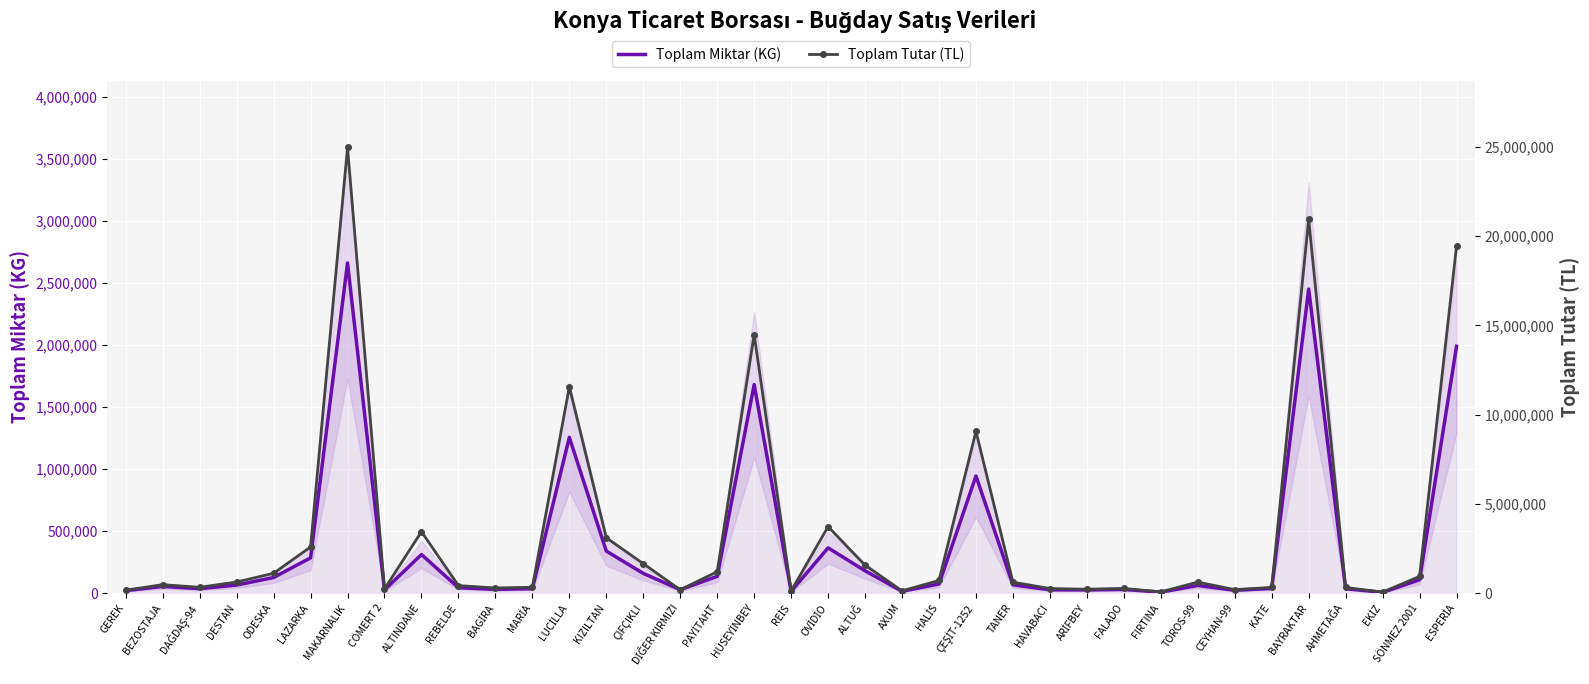

The Toplam Tutar (TL) series shows 314463 at KATE. True or false?

True